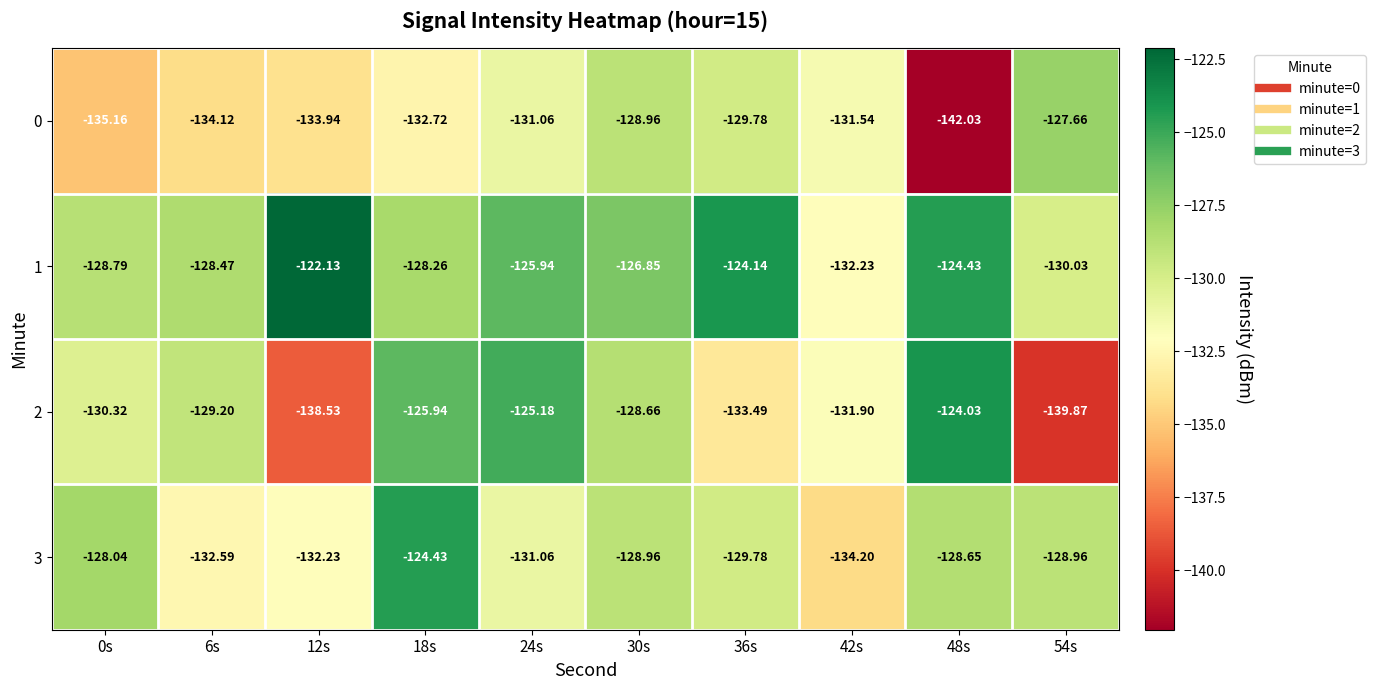

Is the value of 0 at 54s greater than the value of 1 at 0s?

Yes